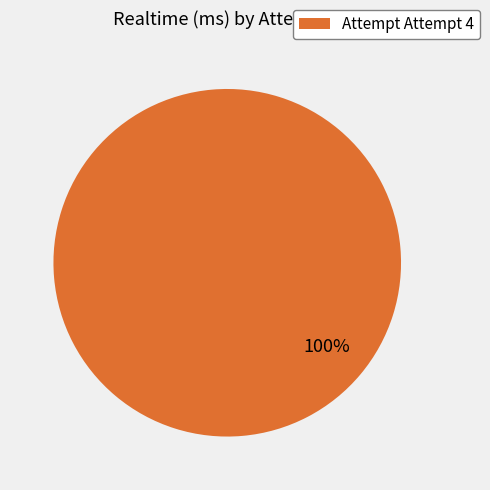

Rank the categories by value from lowest to highest.

Attempt Attempt 4